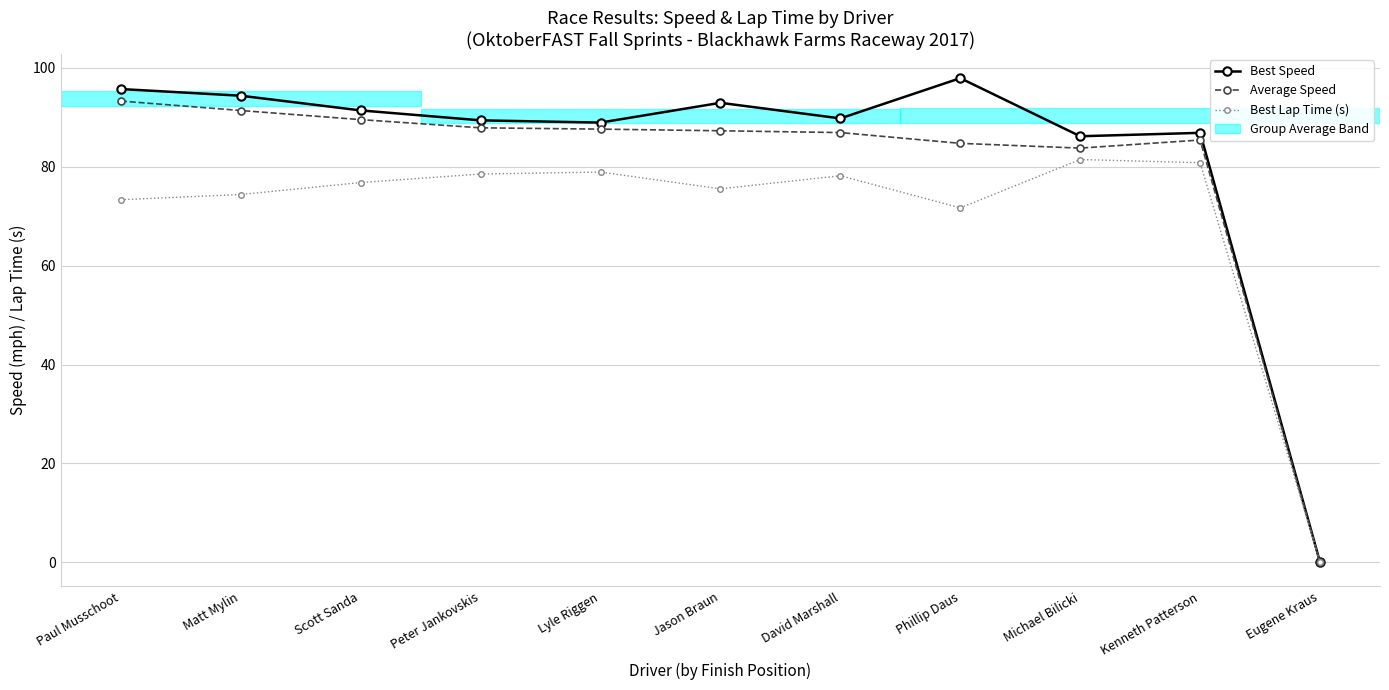

What is the spread (max minus min) of values at Kenneth Patterson?

6.0